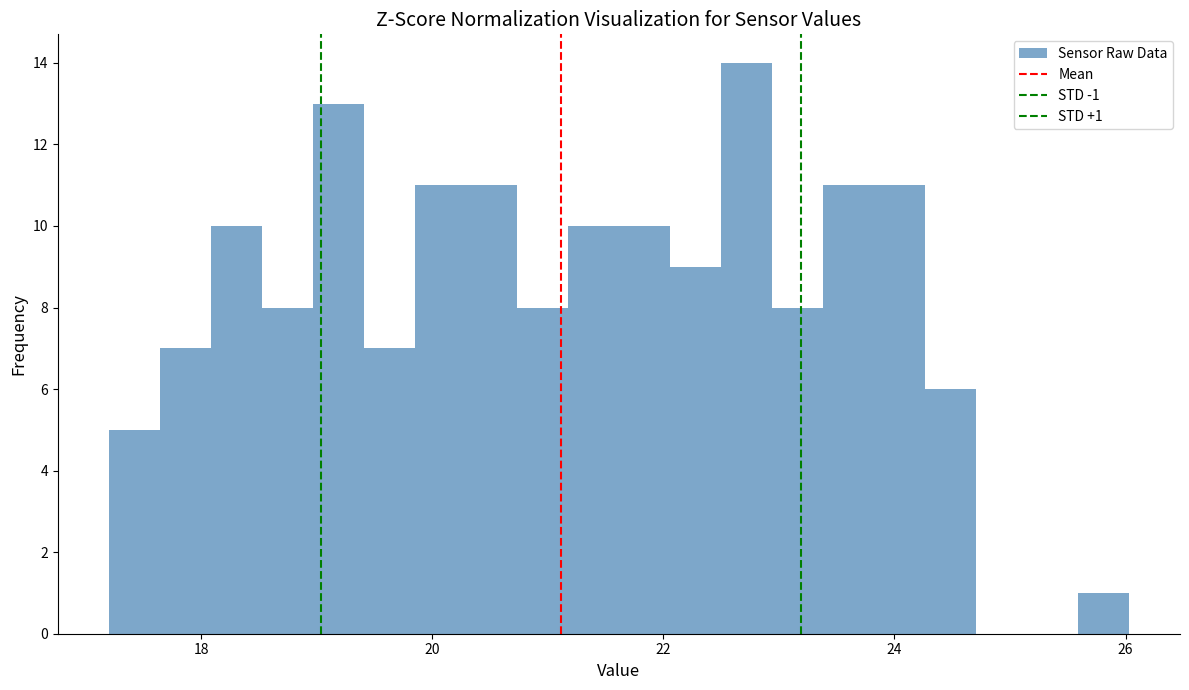

Around what value on the x-axis is the tallest bar? Give the approximate position of its centre, as read against the axis.

22.8